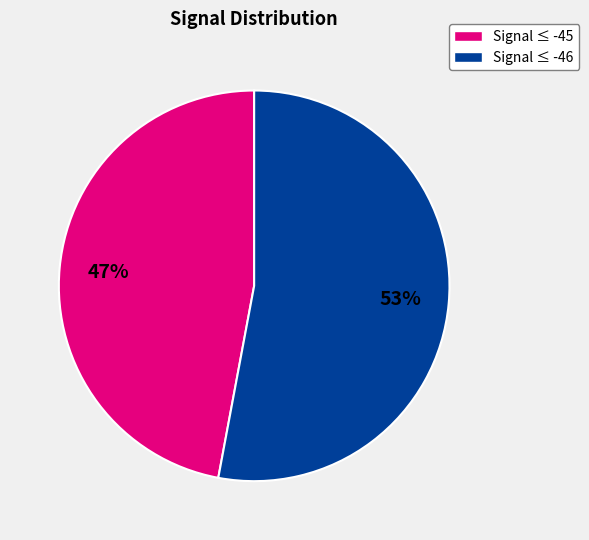

Which category has the smallest portion of the pie?

Signal ≤ -45